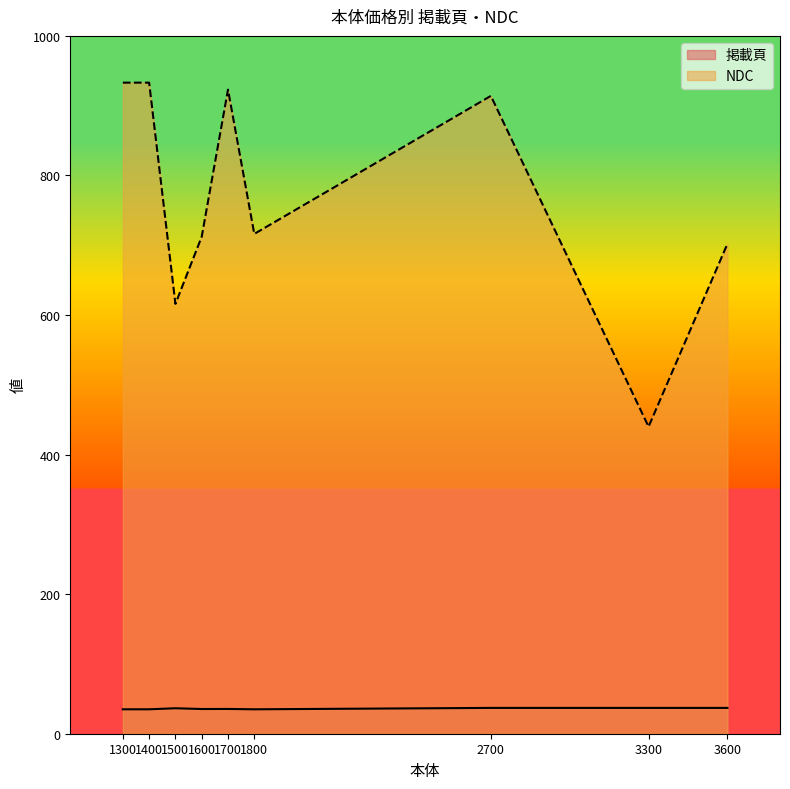

What is the average value of the 掲載頁 series?

35.9